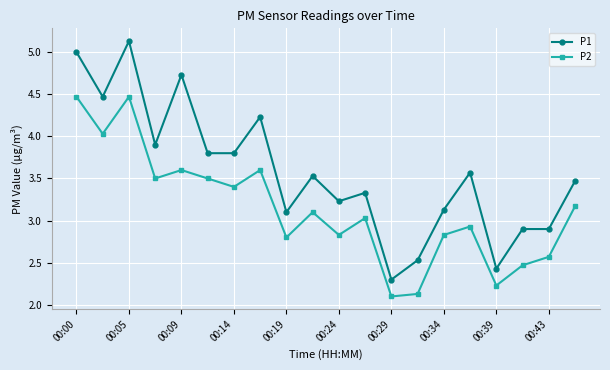

True or false: P2 has more than 0 points higher than both neighbors.

True